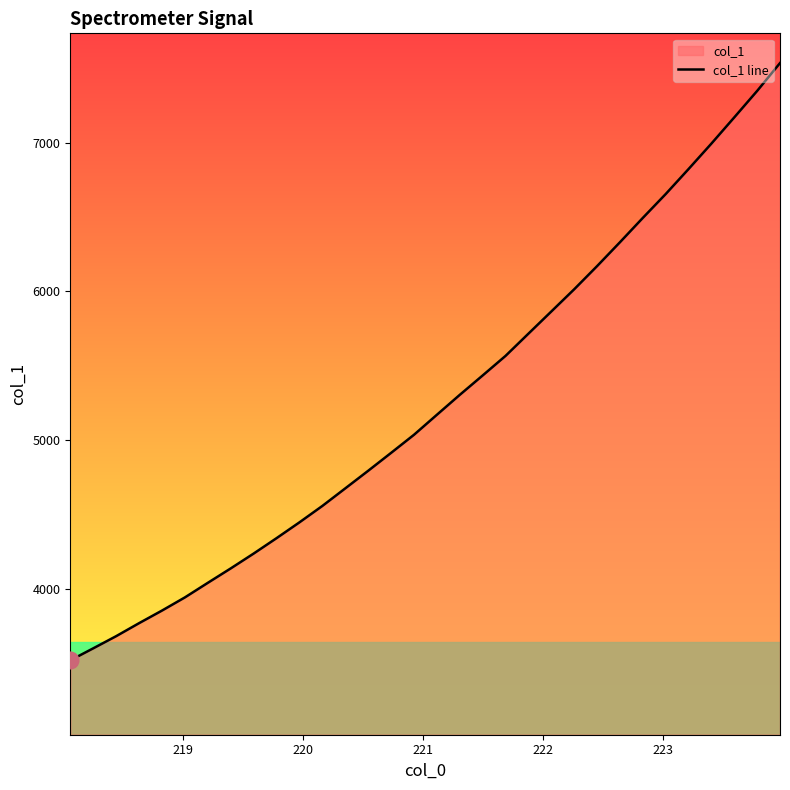

What is the difference between the maximum and minimum values?

4016.4